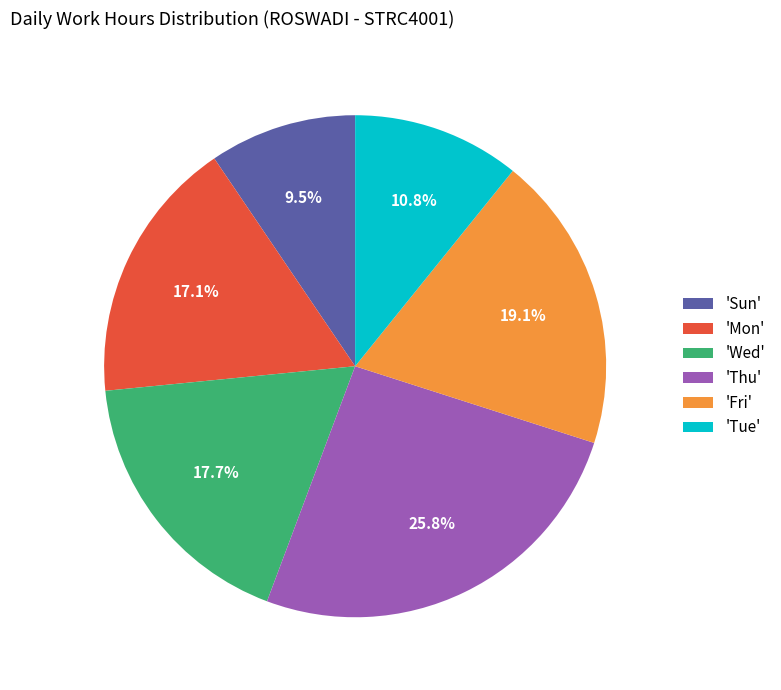

Approximately how many times larger is the value at 'Wed' compared to 'Tue'?

1.6